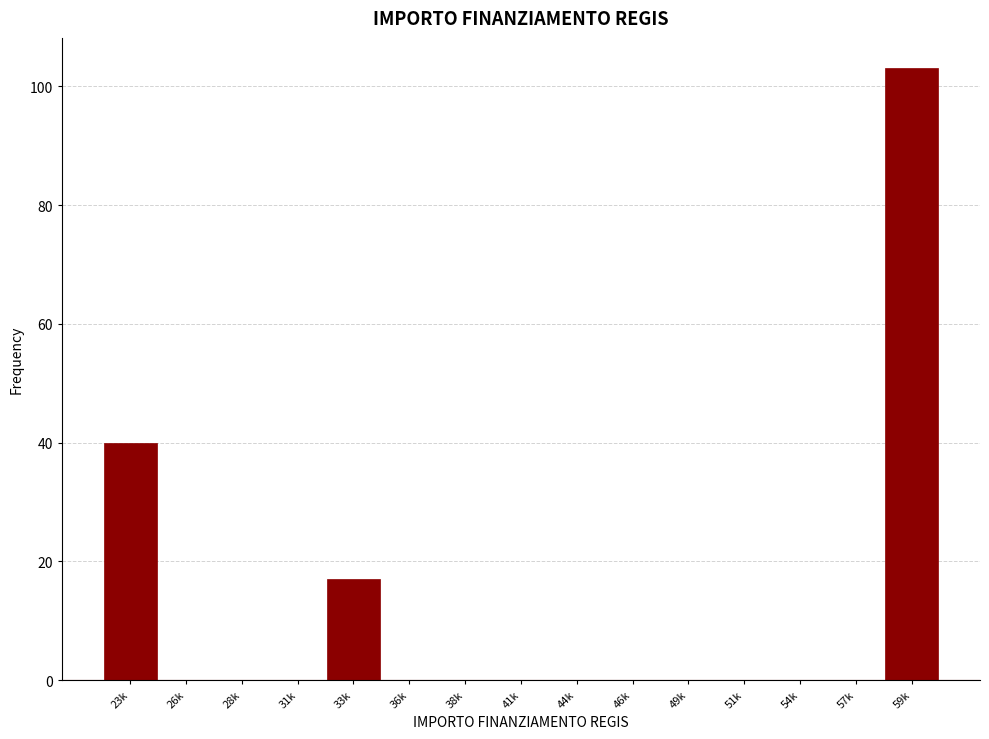

Reading left to right, transcribe all the data shown in this chart.

23k=40	26k=0	28k=0	31k=0	33k=17	36k=0	38k=0	41k=0	44k=0	46k=0	49k=0	51k=0	54k=0	57k=0	59k=103